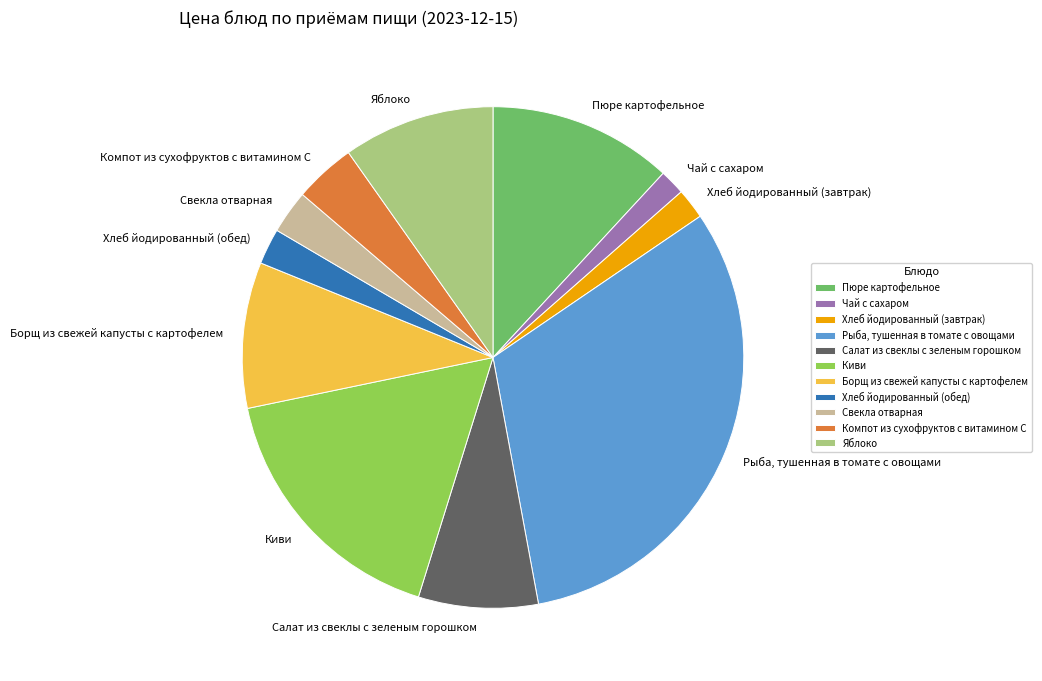

Rank the categories by value from lowest to highest.

Чай с сахаром, Хлеб йодированный (завтрак), Хлеб йодированный (обед), Свекла отварная, Компот из сухофруктов с витамином С, Салат из свеклы с зеленым горошком, Борщ из свежей капусты с картофелем, Яблоко, Пюре картофельное, Киви, Рыба, тушенная в томате с овощами